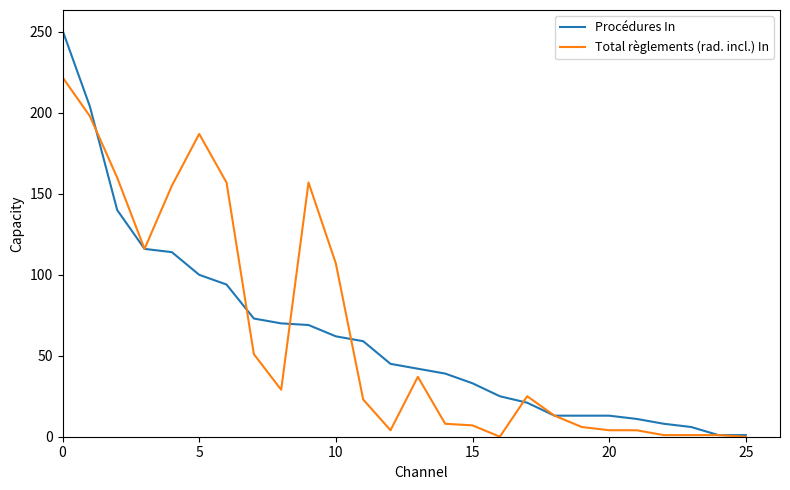

What is the difference between the maximum and second lowest values in the Procédures In series?

250